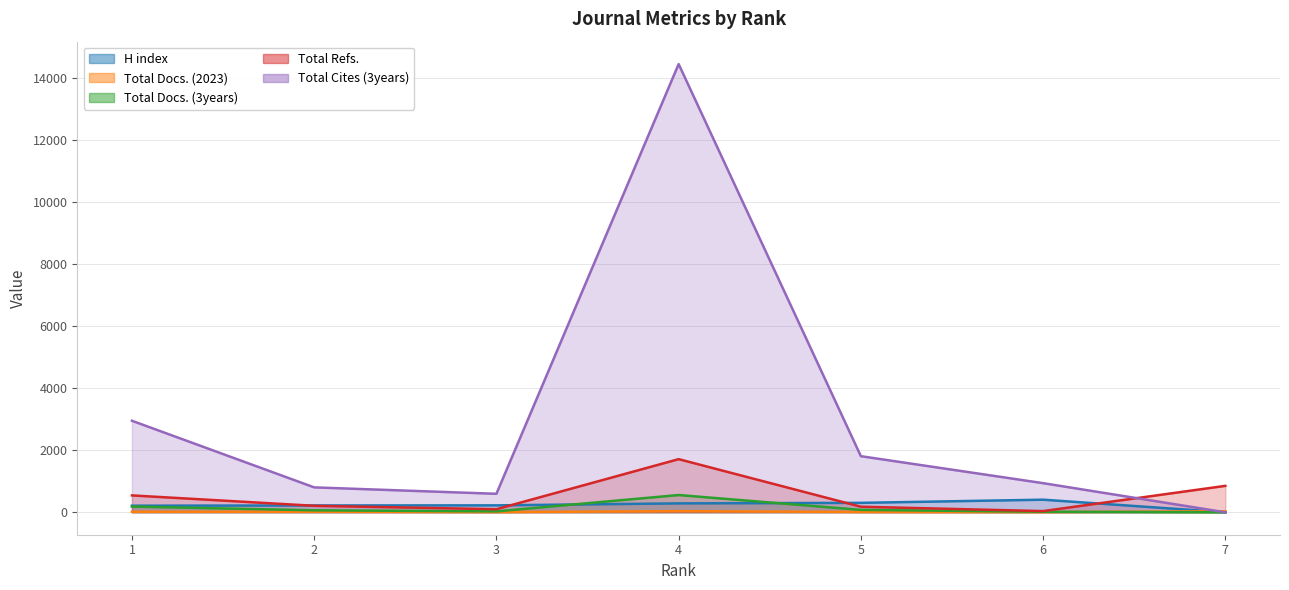

What is the lowest value of the H index series?

1